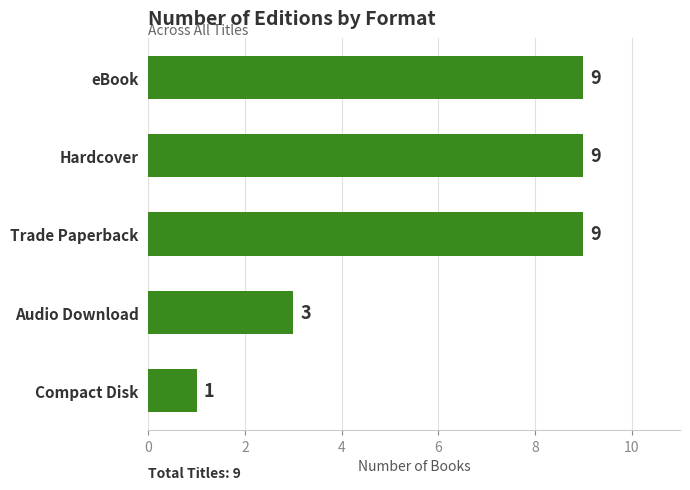

Is it true that the value at eBook is 15?

False